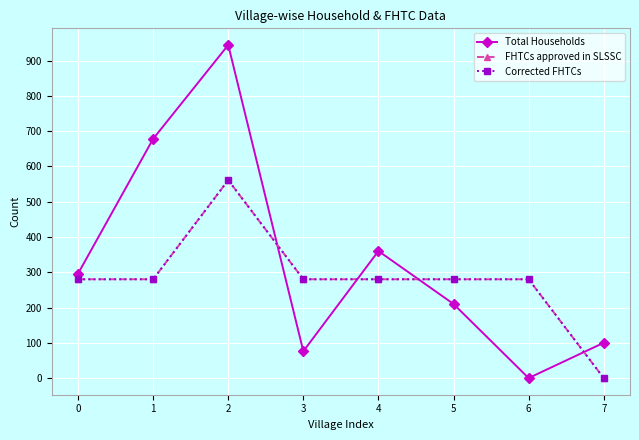

What is the difference between the Total Households values at 1 and 2?

266